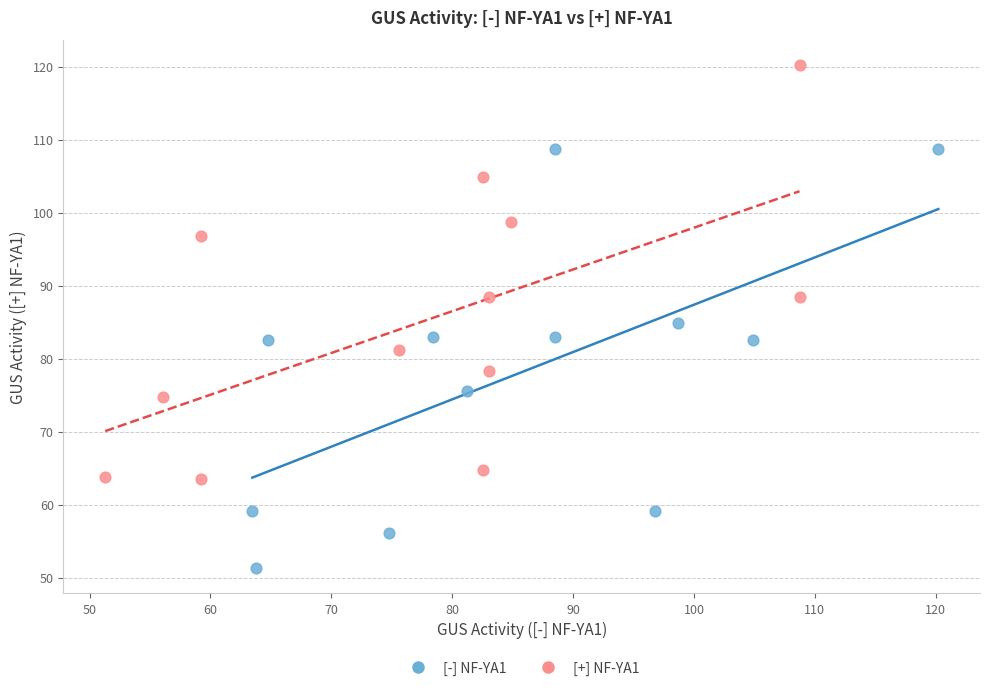

Which series contains the lowest Y value?

[-] NF-YA1